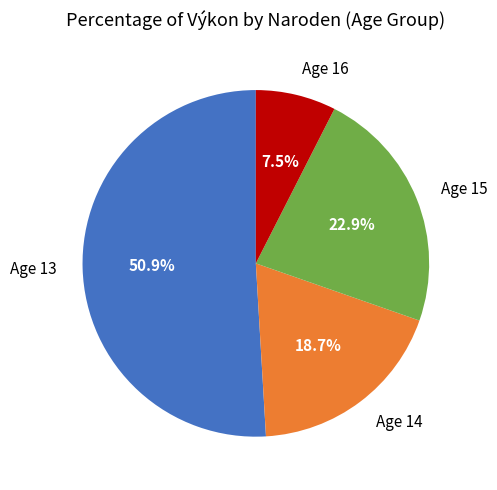

How many segments does this pie chart have?

4